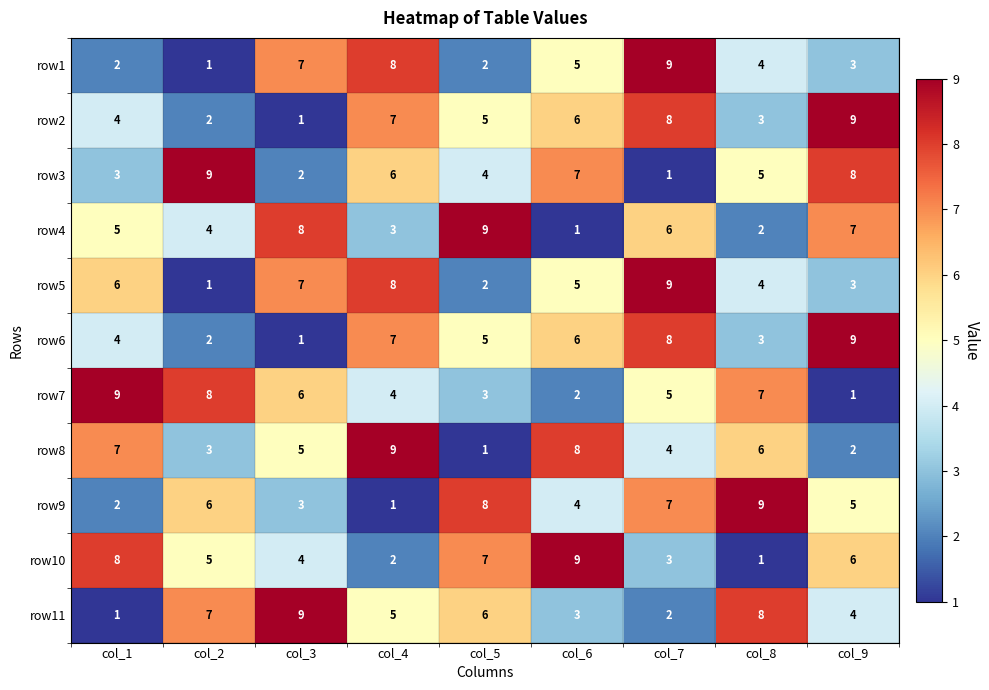

Is it true that row10 equals 5 at col_6?

False